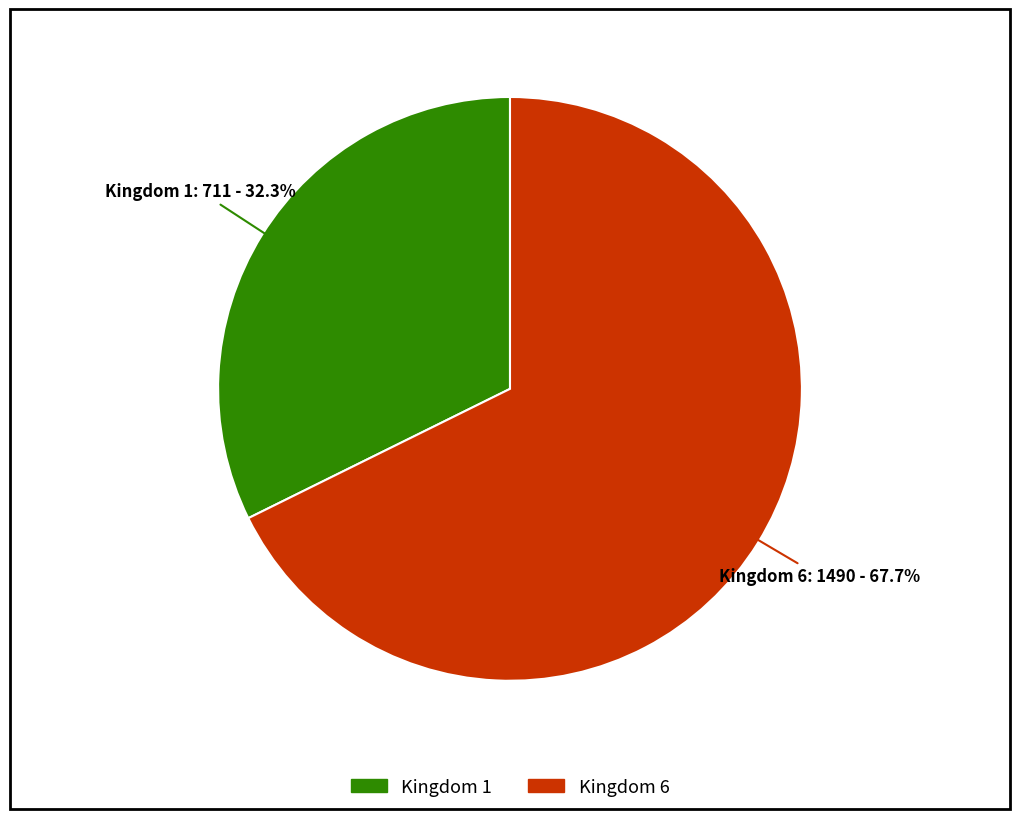

To the nearest percent, what is the difference between the largest and smallest slice percentages?

35%